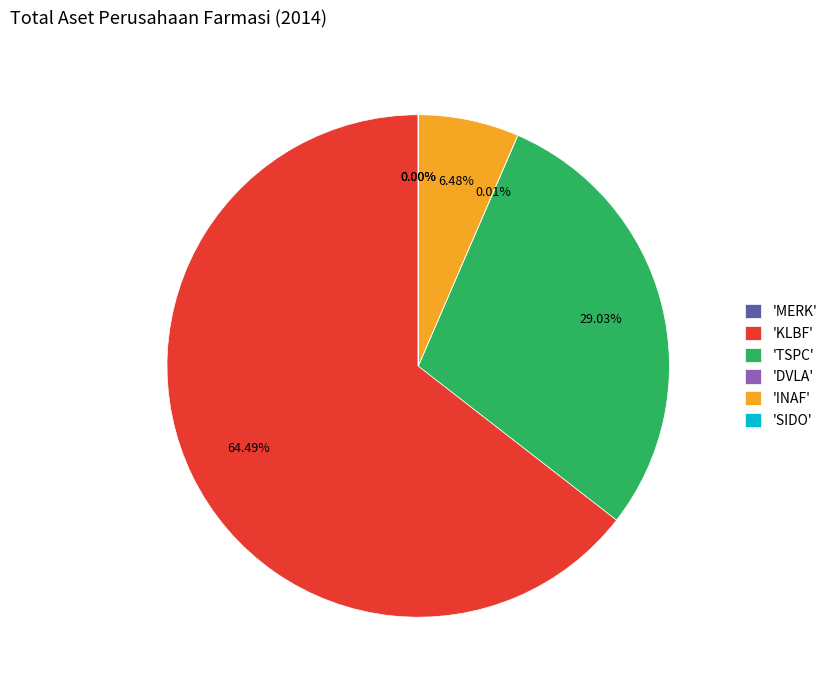

To the nearest percent, what is the difference between the largest and smallest slice percentages?

64%